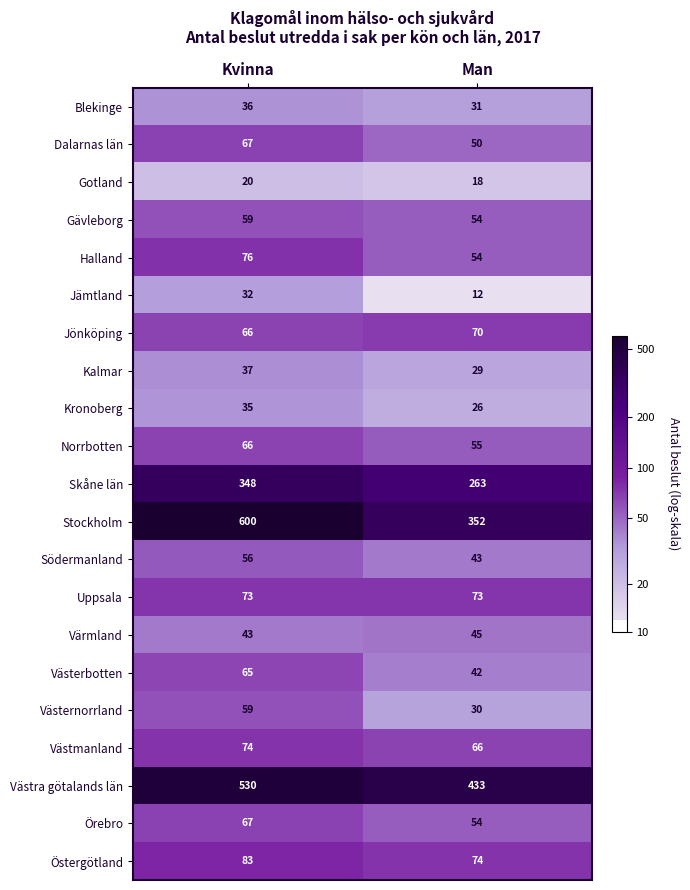

True or false: Halland has a value of 76 at Kvinna.

True